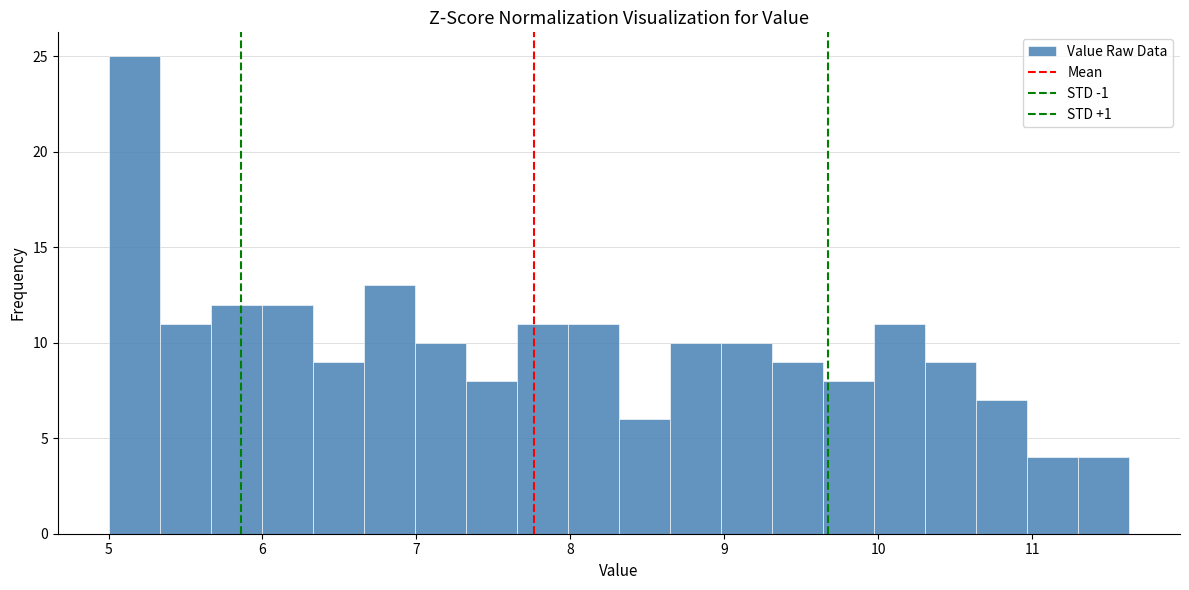

Around what value on the x-axis is the tallest bar? Give the approximate position of its centre, as read against the axis.

5.2